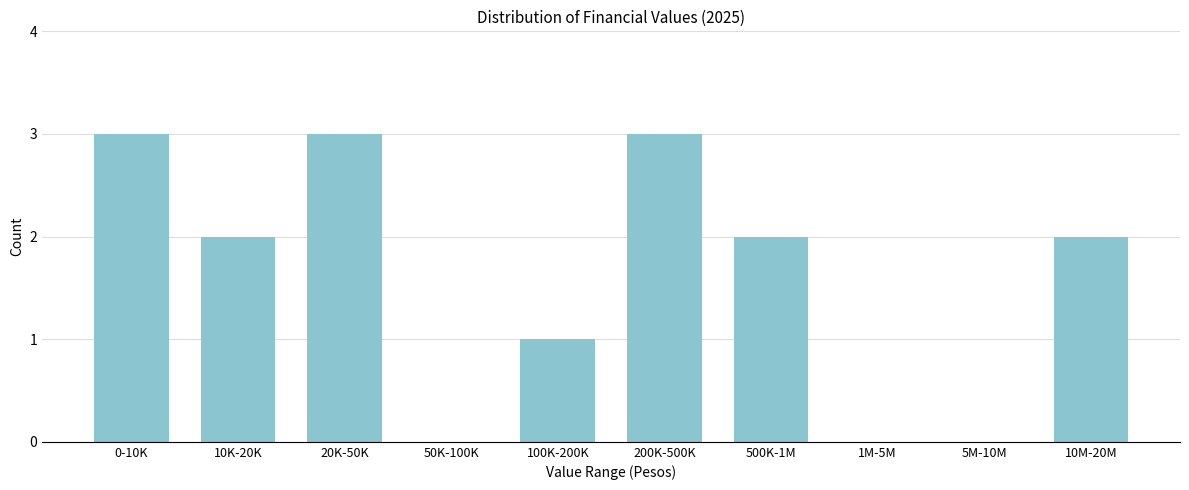

Reading right to left, extract all data points from this chart.

10M-20M=2	5M-10M=0	1M-5M=0	500K-1M=2	200K-500K=3	100K-200K=1	50K-100K=0	20K-50K=3	10K-20K=2	0-10K=3